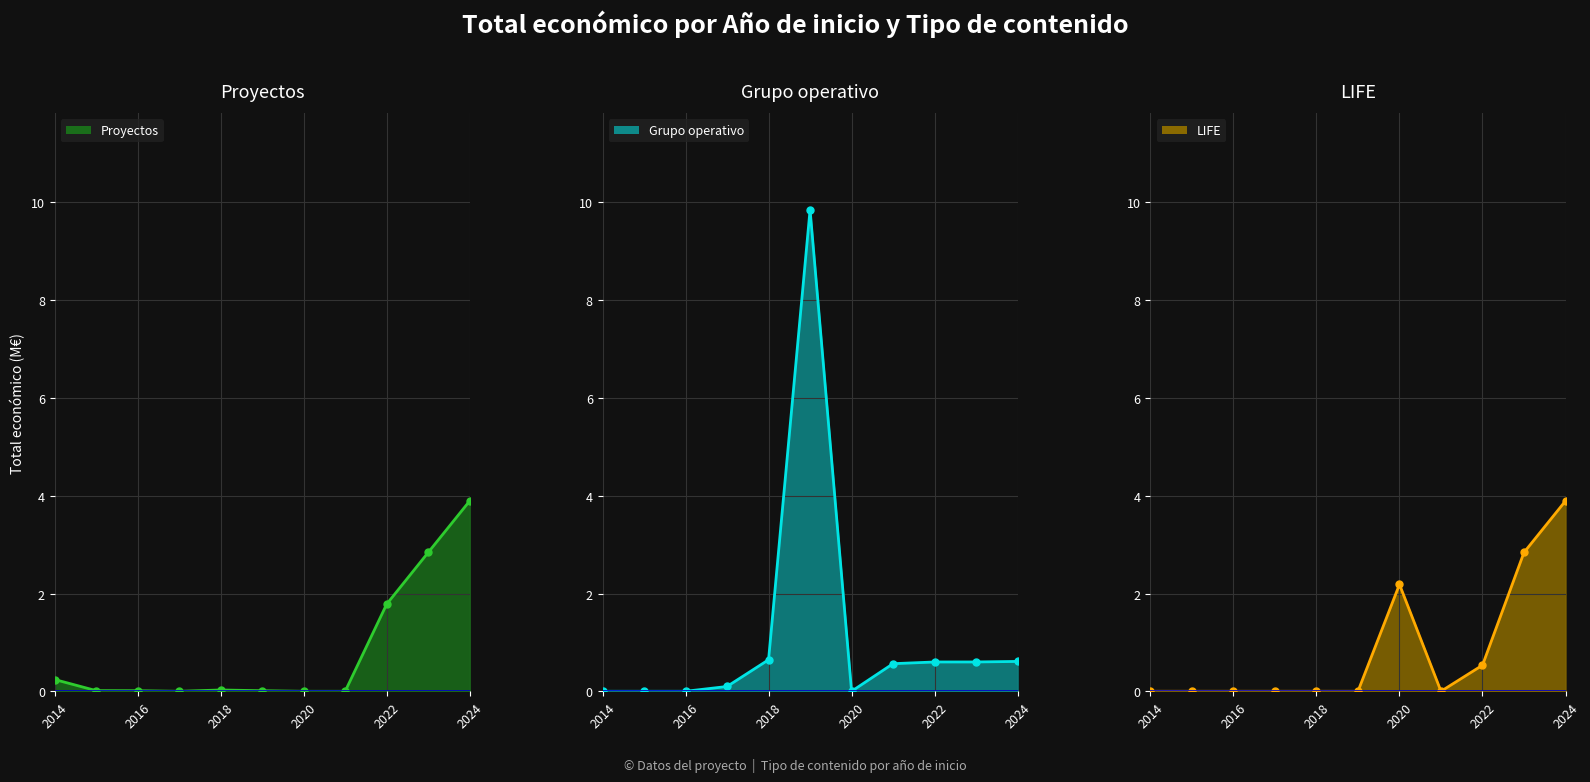

What is the spread (max minus min) of values at 2024?

3.3